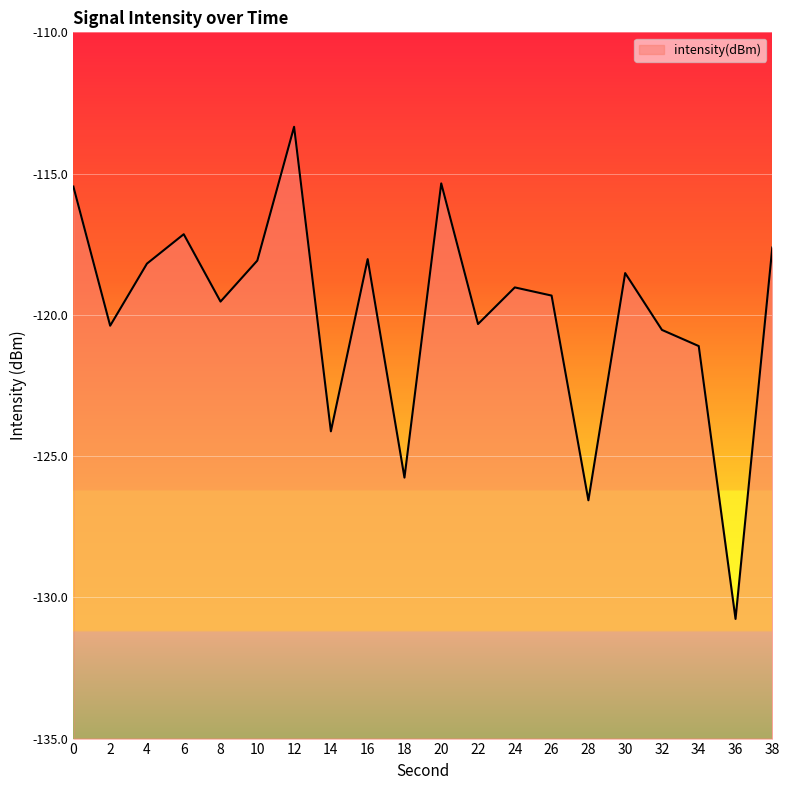

Reading left to right, transcribe all the data shown in this chart.

0=-115.5	2=-120.4	4=-118.2	6=-117.1	8=-119.5	10=-118.1	12=-113.3	14=-124.1	16=-118.0	18=-125.8	20=-115.3	22=-120.3	24=-119.0	26=-119.3	28=-126.6	30=-118.5	32=-120.5	34=-121.1	36=-130.8	38=-117.6